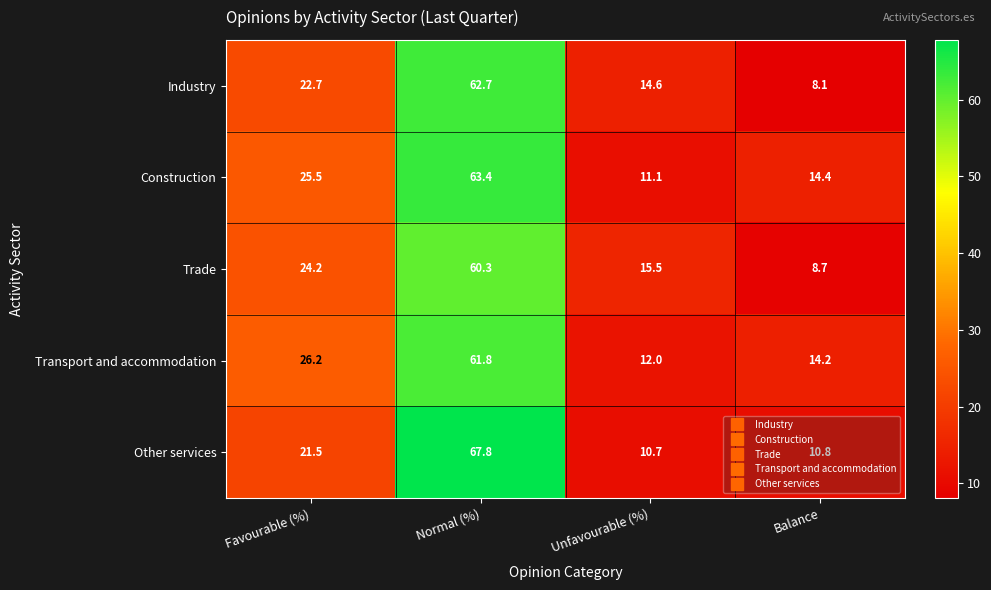

Rank the series by their maximum value, from highest to lowest.

Other services, Construction, Industry, Transport and accommodation, Trade